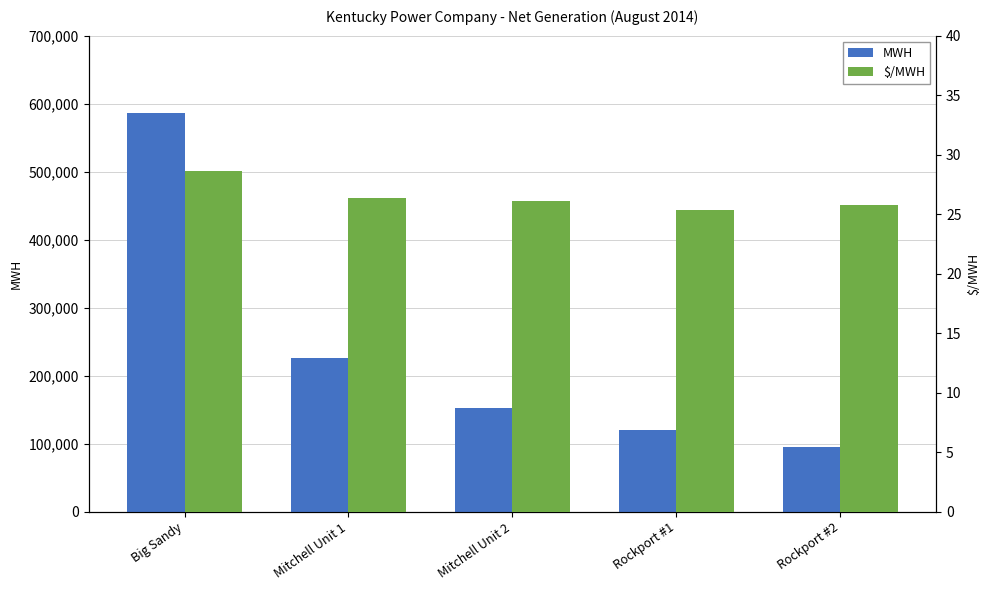

What is the spread (max minus min) of values at Big Sandy?

585703.4